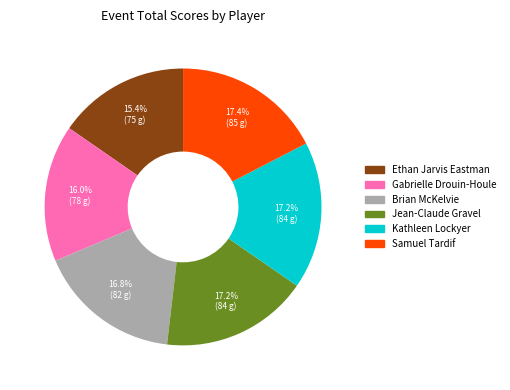

To the nearest percent, what percentage of the pie is Ethan Jarvis Eastman?

15%